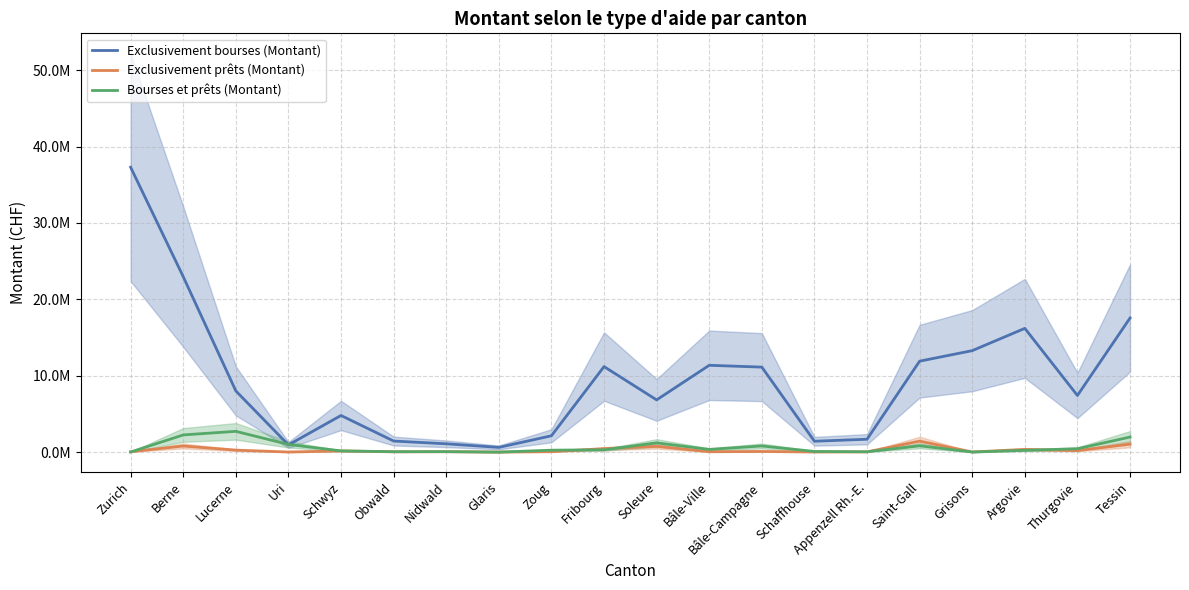

List the labels in order of Exclusivement prêts (Montant) value, largest first.

Saint-Gall, Tessin, Berne, Soleure, Fribourg, Argovie, Lucerne, Thurgovie, Schwyz, Bâle-Campagne, Nidwald, Zoug, Bâle-Ville, Zurich, Obwald, Appenzell Rh.-E., Schaffhouse, Grisons, Uri, Glaris